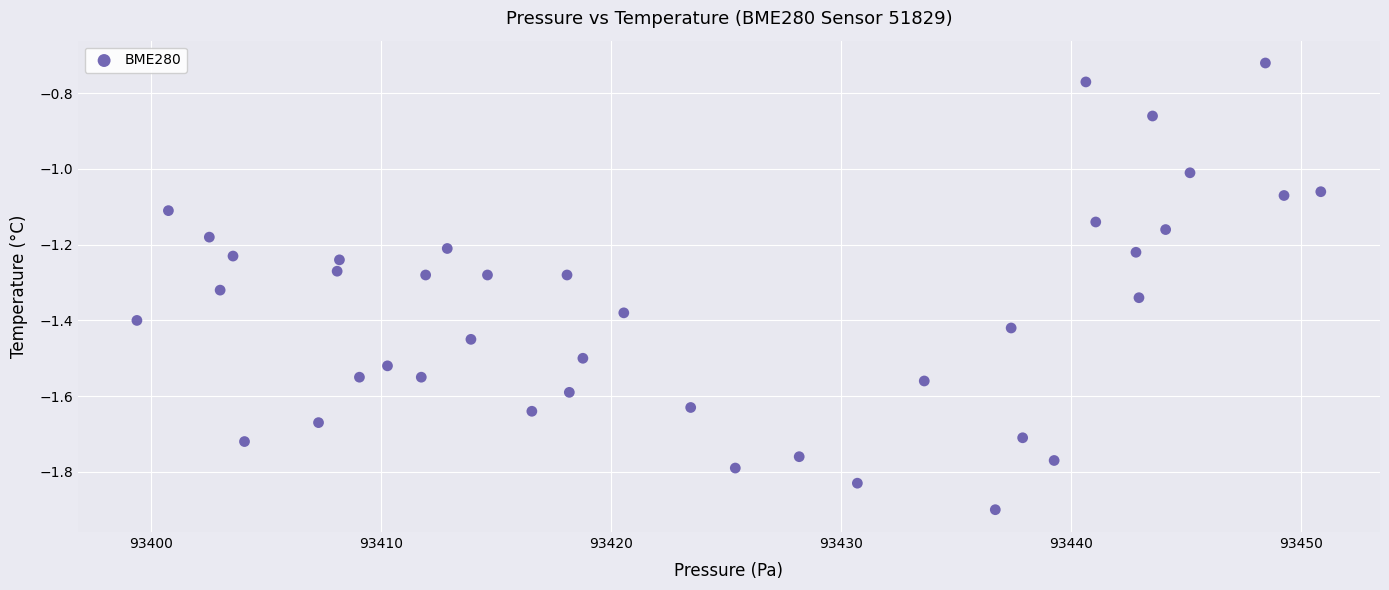

What is the range of X values (max minus min)?

51.5